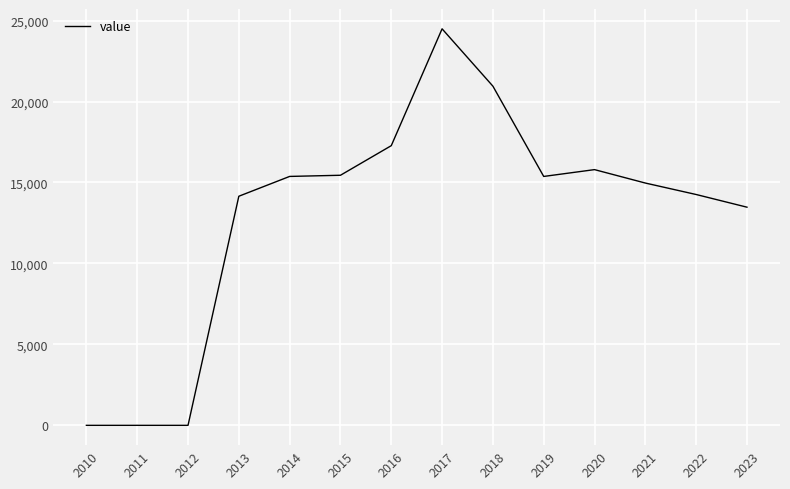

What is the sum of all values?

181547